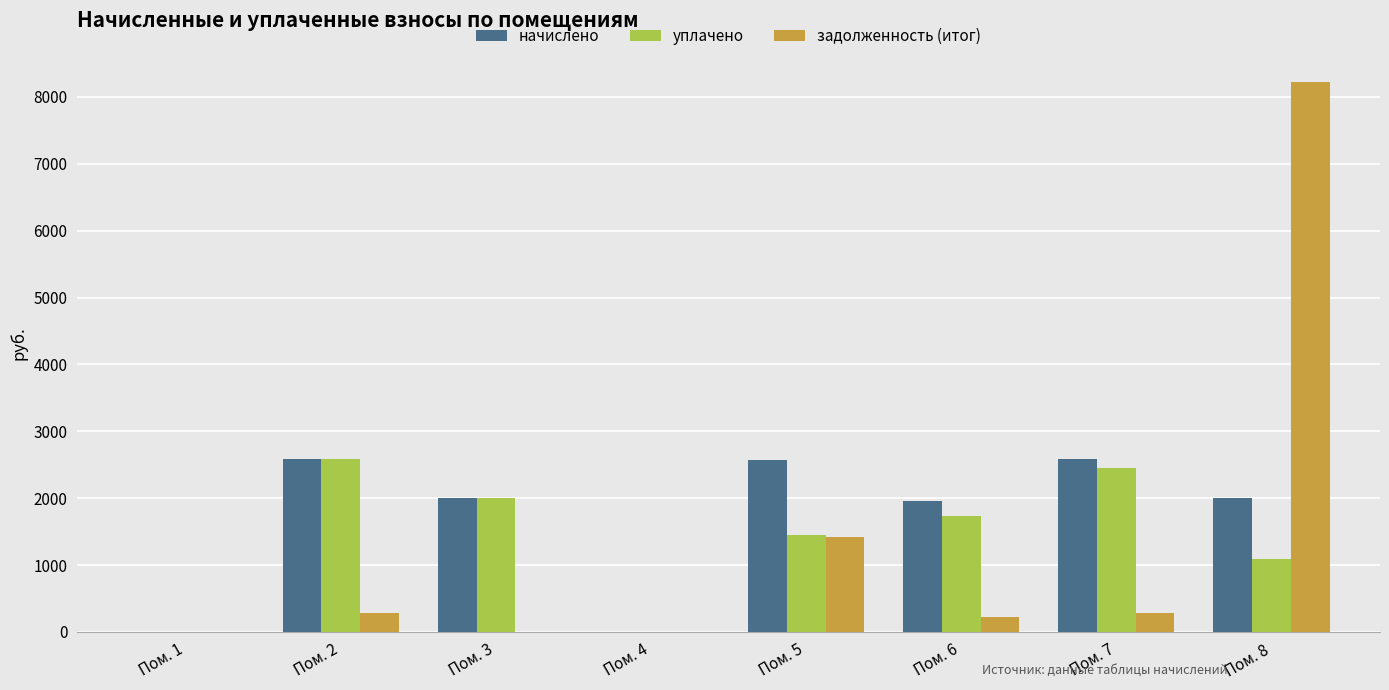

At which category is the sum across all series the highest?

Пом. 8